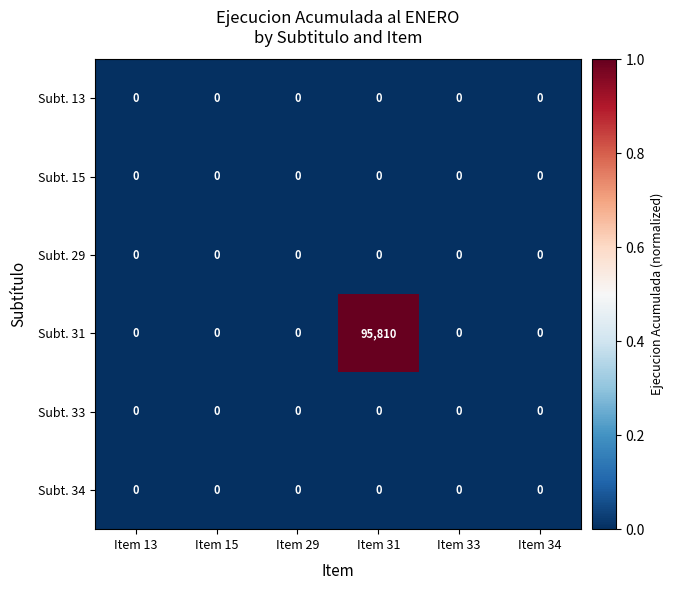

Which series changed the most between Item 15 and Item 31?

Subt. 31